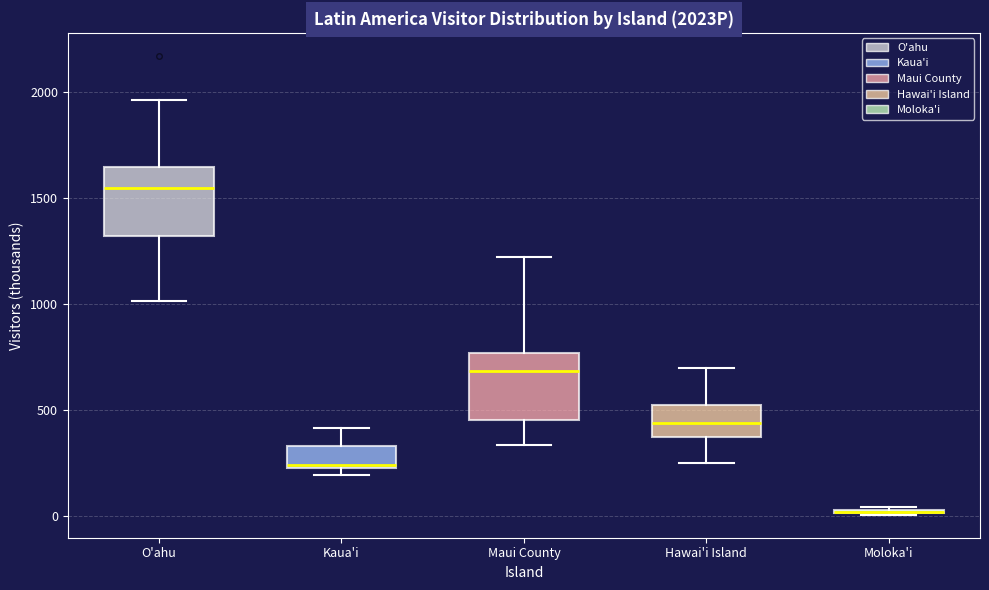

Where is the lower edge of the box for Kaua'i on the y-axis? The values are not printed on the chart, so give them approximately, as read against the axis.

250